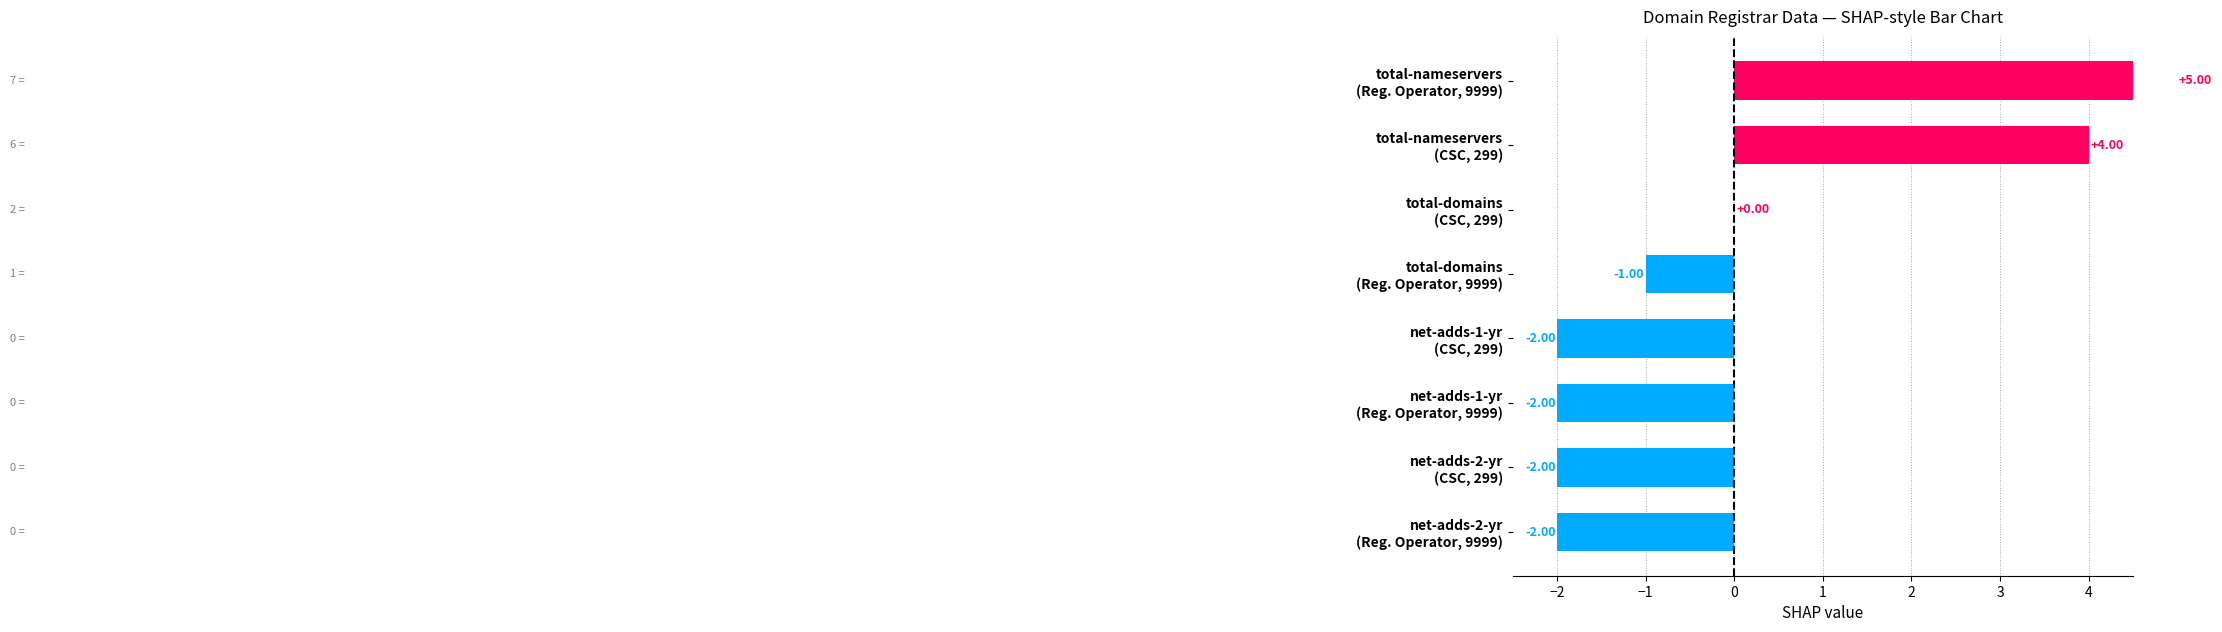

Which series has the largest range (max minus min)?

total-domains